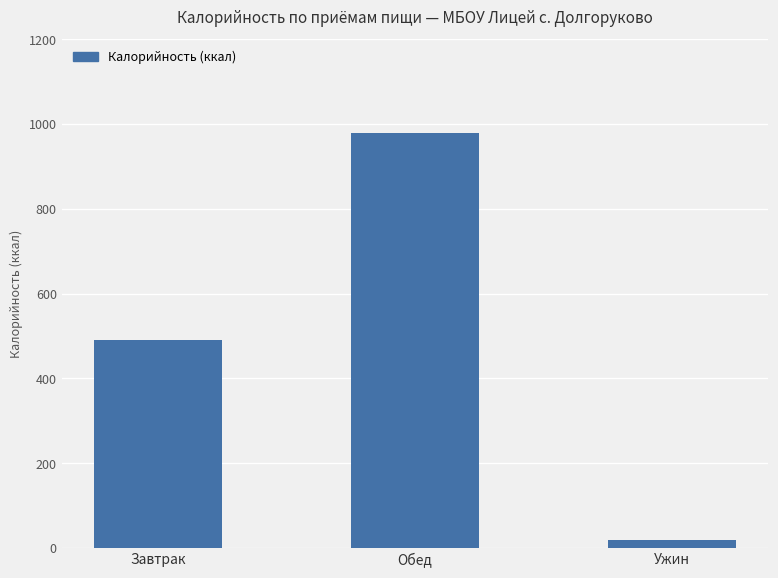

Which has a higher value, Обед or Завтрак?

Обед